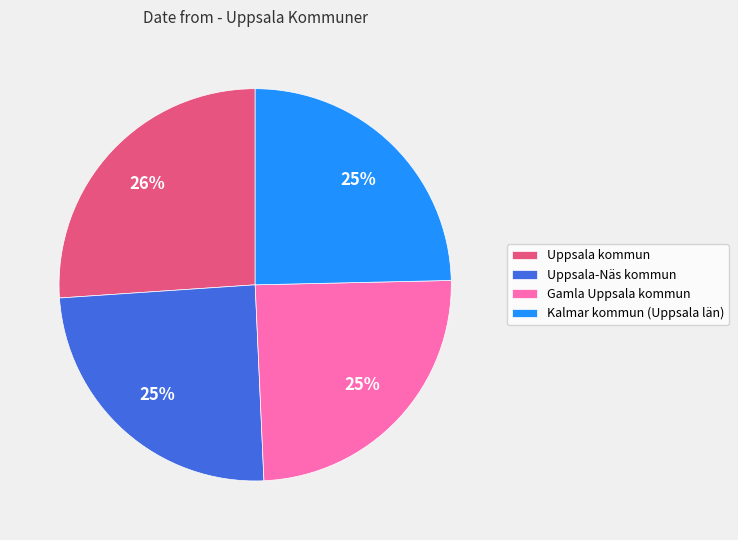

Is there a majority slice in this chart?

No